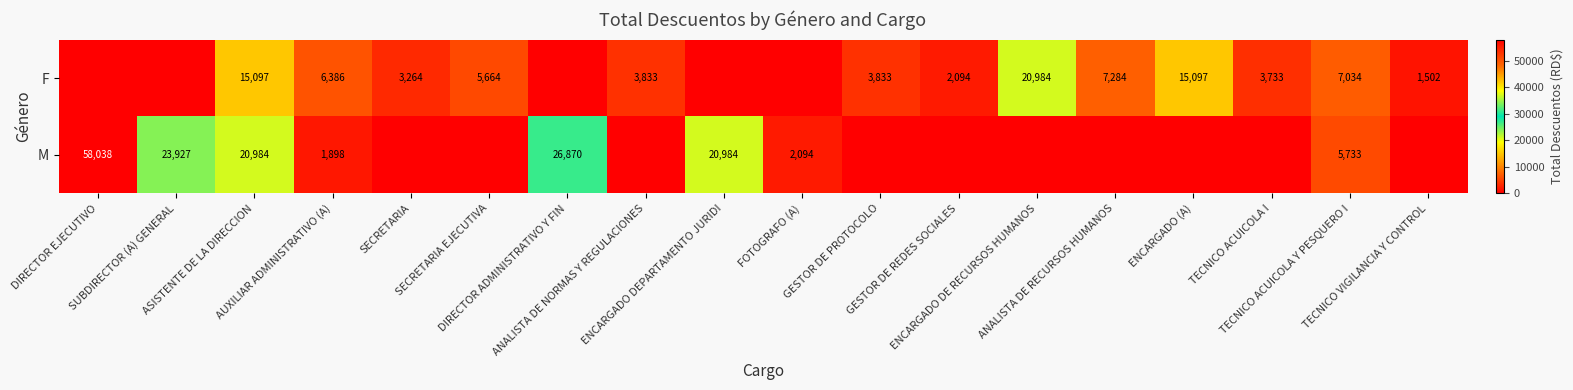

Which series changed the most between GESTOR DE REDES SOCIALES and ANALISTA DE RECURSOS HUMANOS?

F